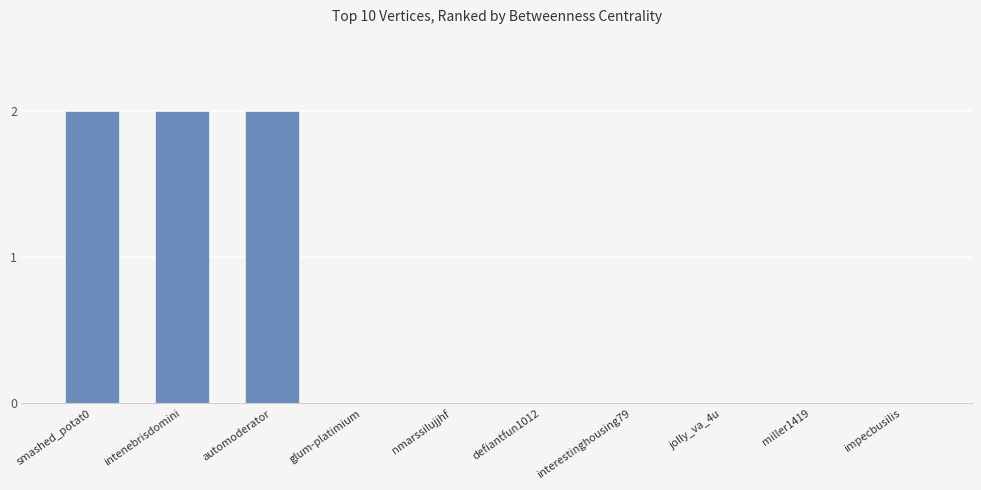

What is the sum of all values?

6